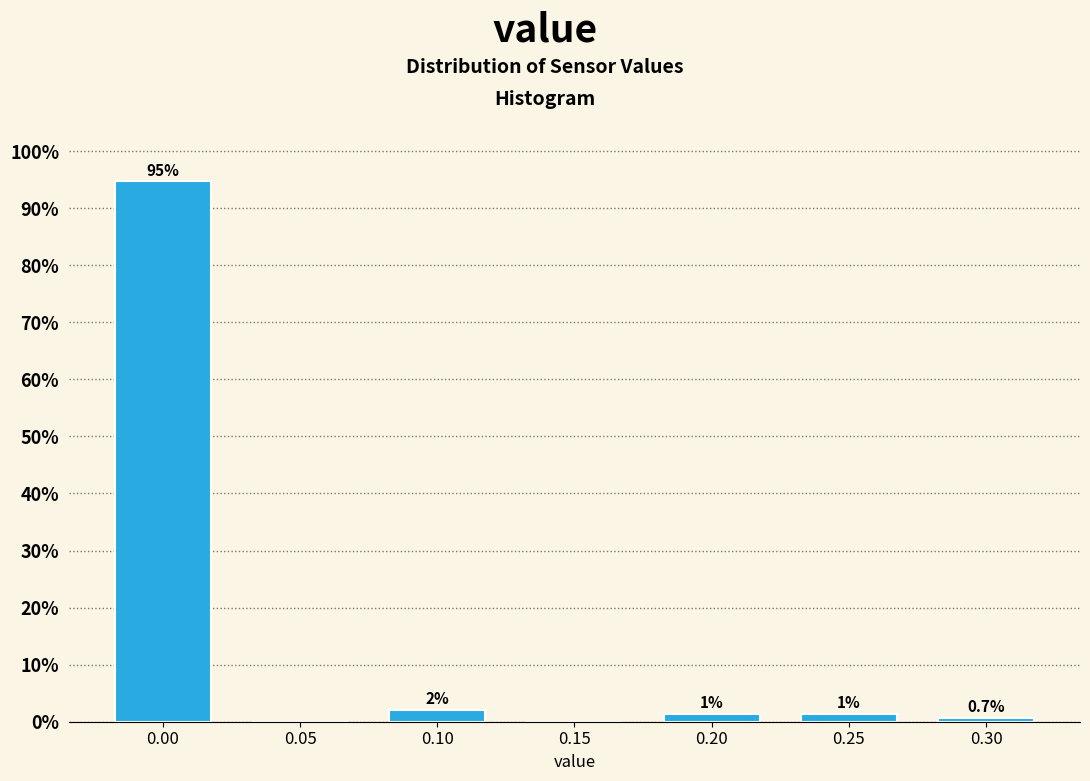

What is the sum of all values?

100.0